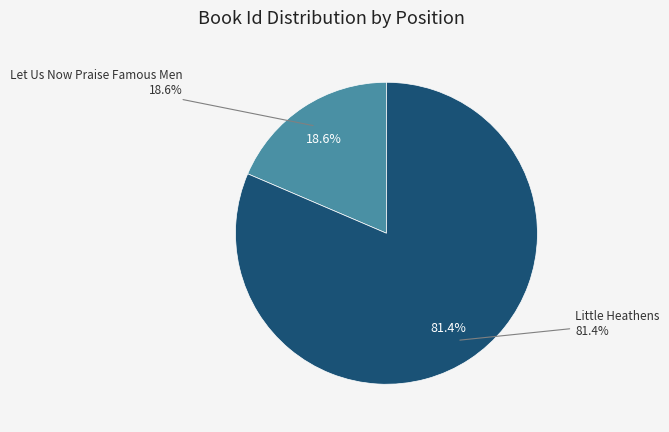

How many slices are in this pie chart?

2